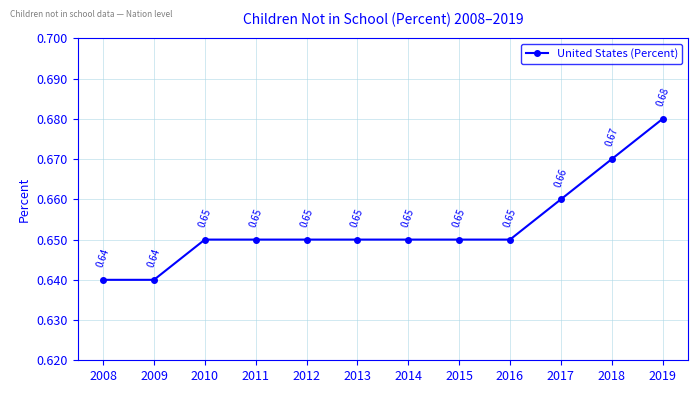

What is the sum of all values?

7.8